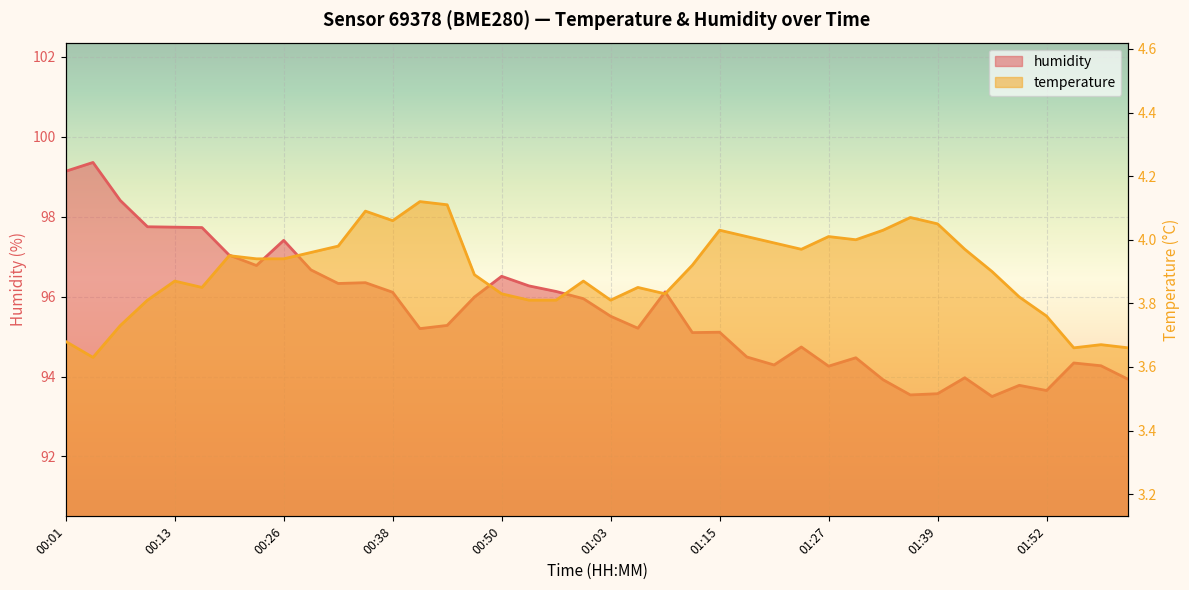

How many distinct data groups are displayed?

2